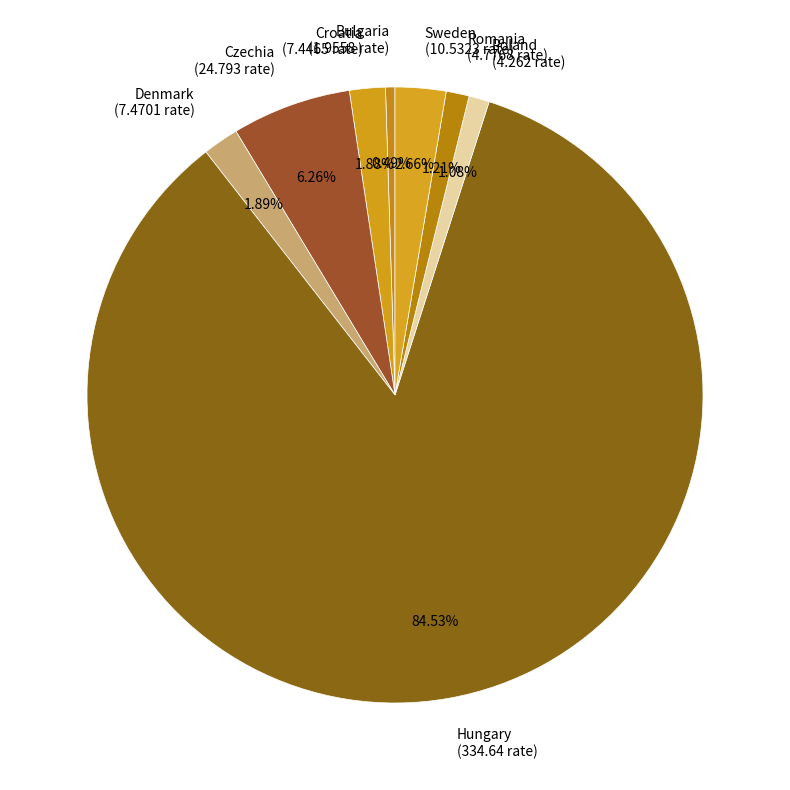

Which has a higher value, Hungary or Denmark?

Hungary